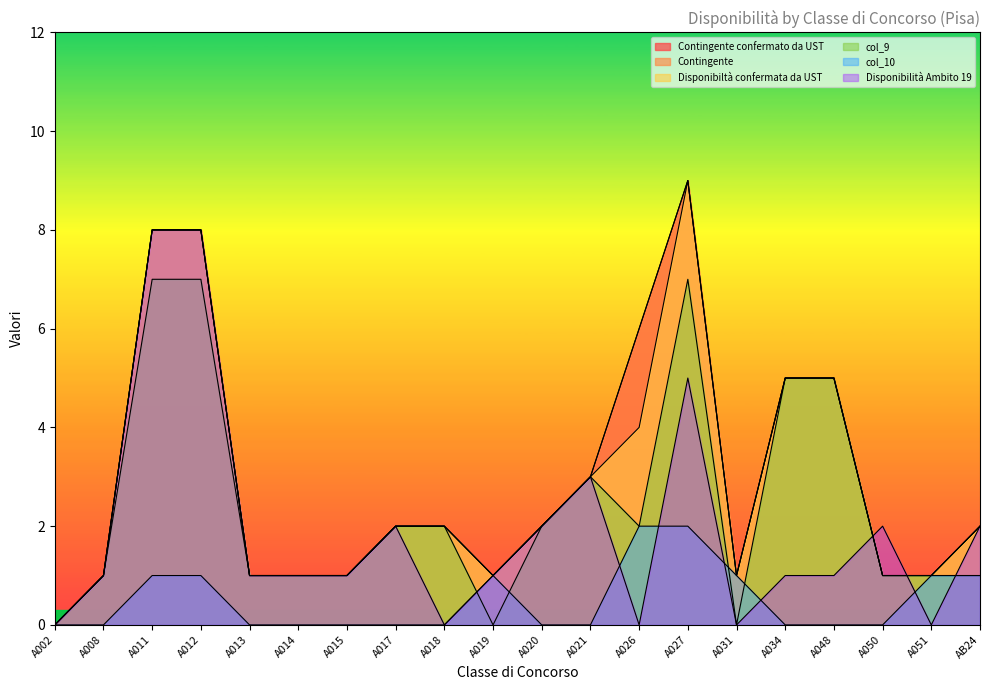

What is the sum of the Disponibiltà confermata da UST values at A014 and A031?

2